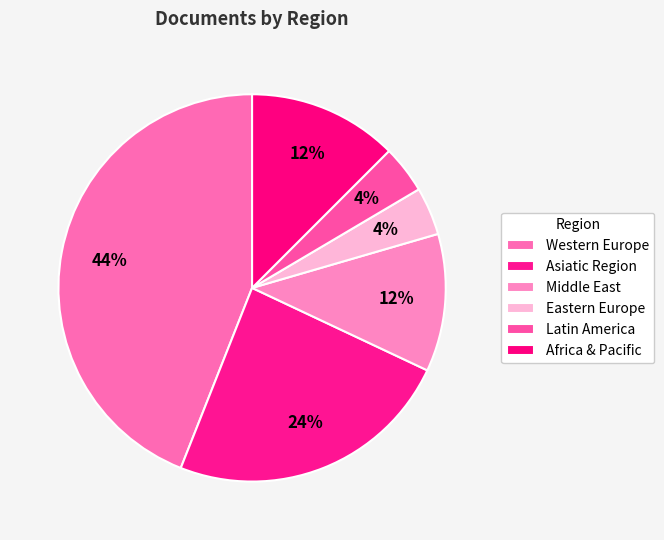

To the nearest percent, what portion does Latin America represent?

4%